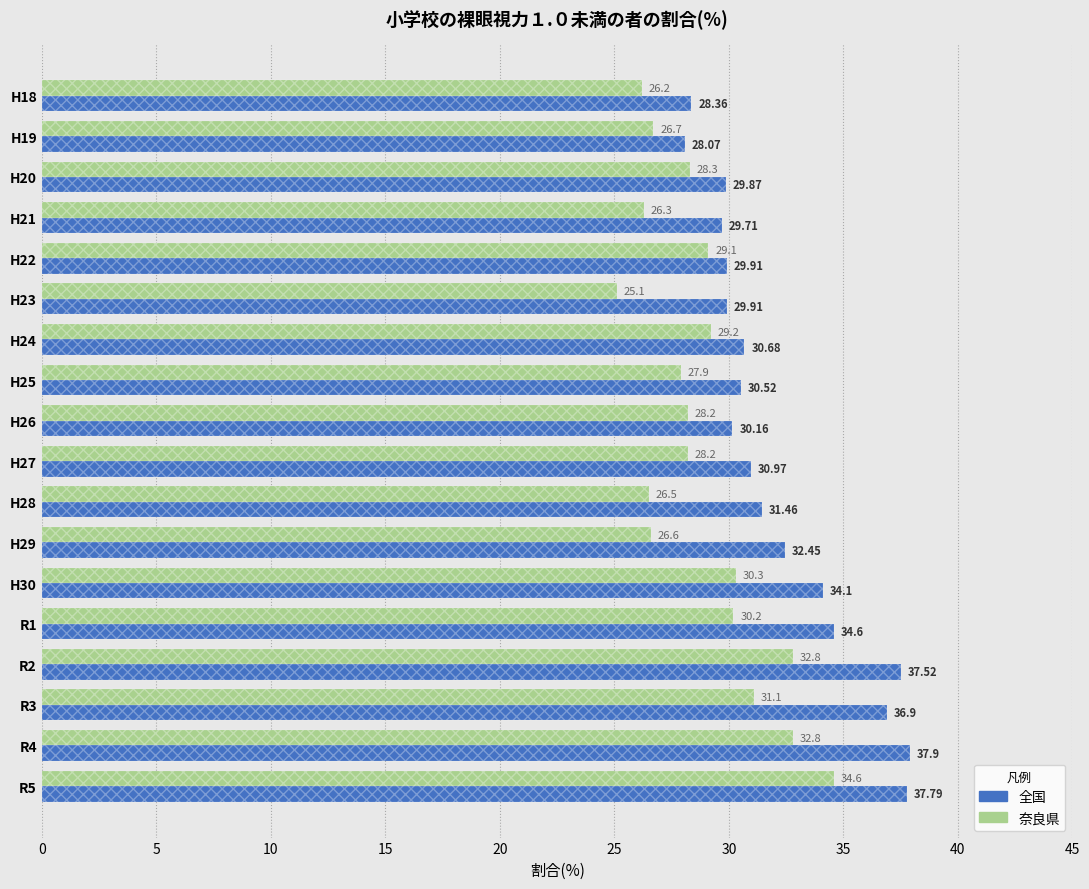

Which series has the largest total across all categories?

全国